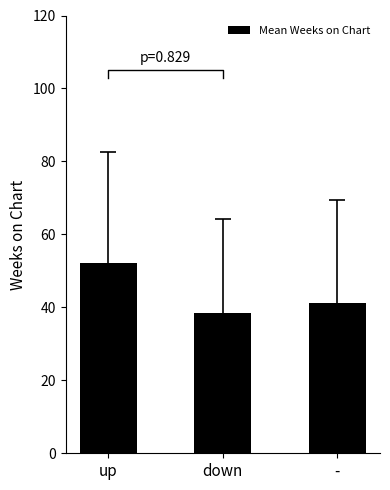

What is the difference between the values at up and down?

13.7